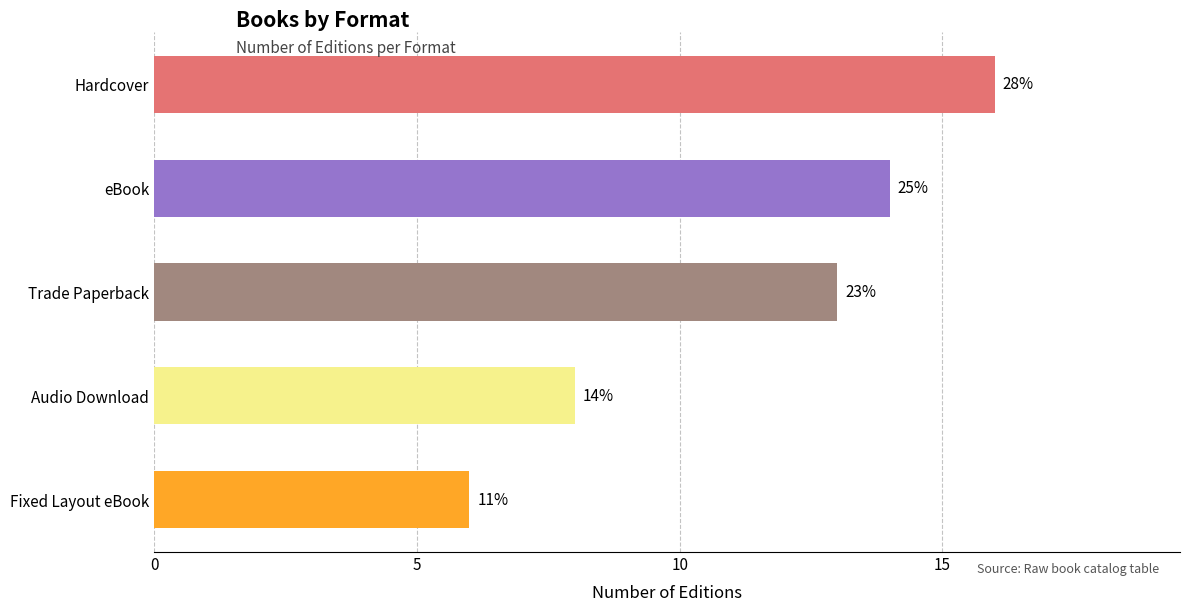

How many bars are there in total?

5